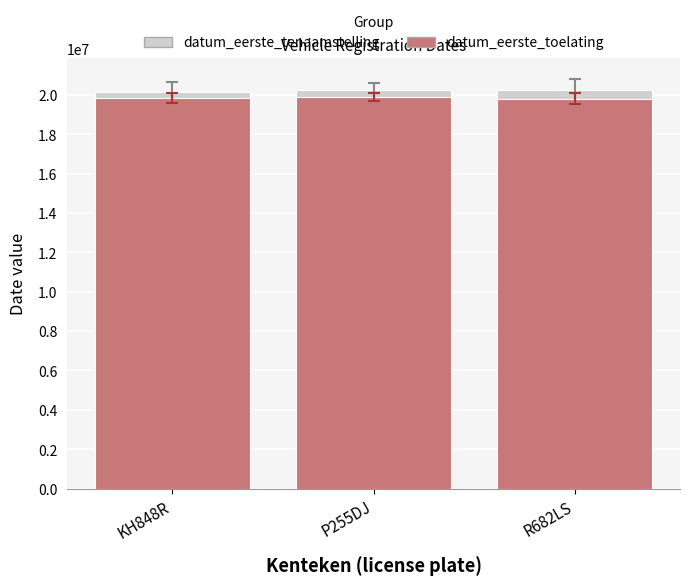

At KH848R, list the series in order from largest to smallest.

datum_eerste_tenaamstelling_in_nederland, datum_eerste_toelating